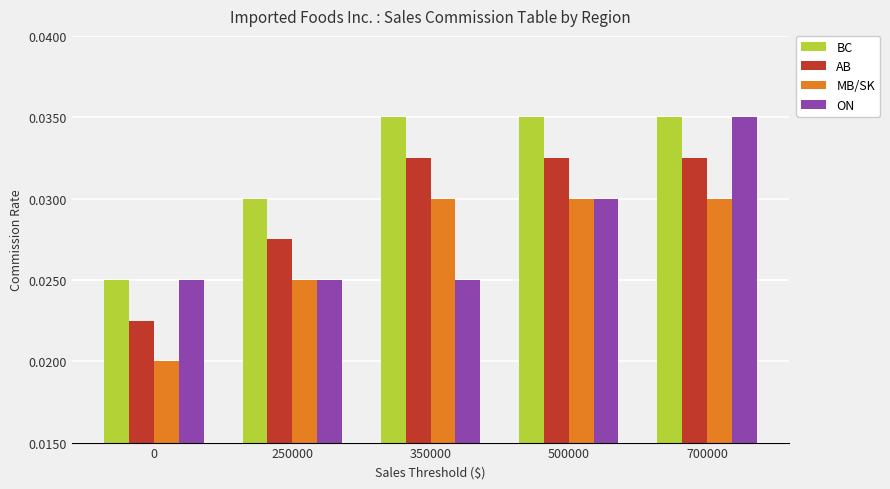

What is the total value across all series at 0?

0.1